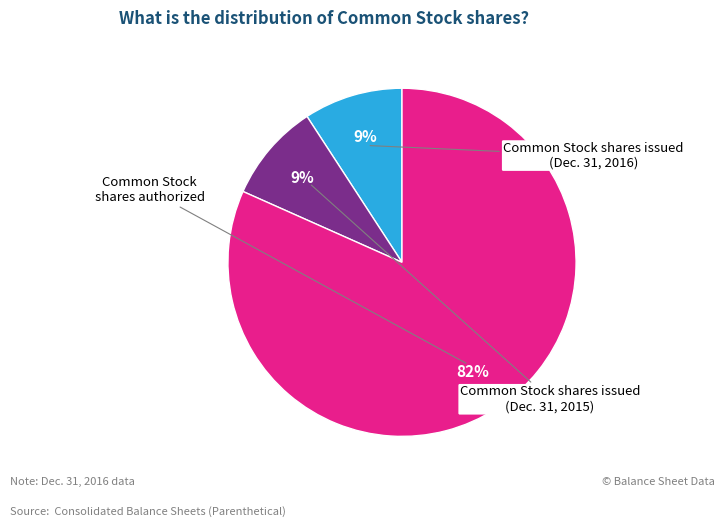

True or false: Common Stock shares issued (Dec. 31, 2016) accounts for 9% of the total.

True